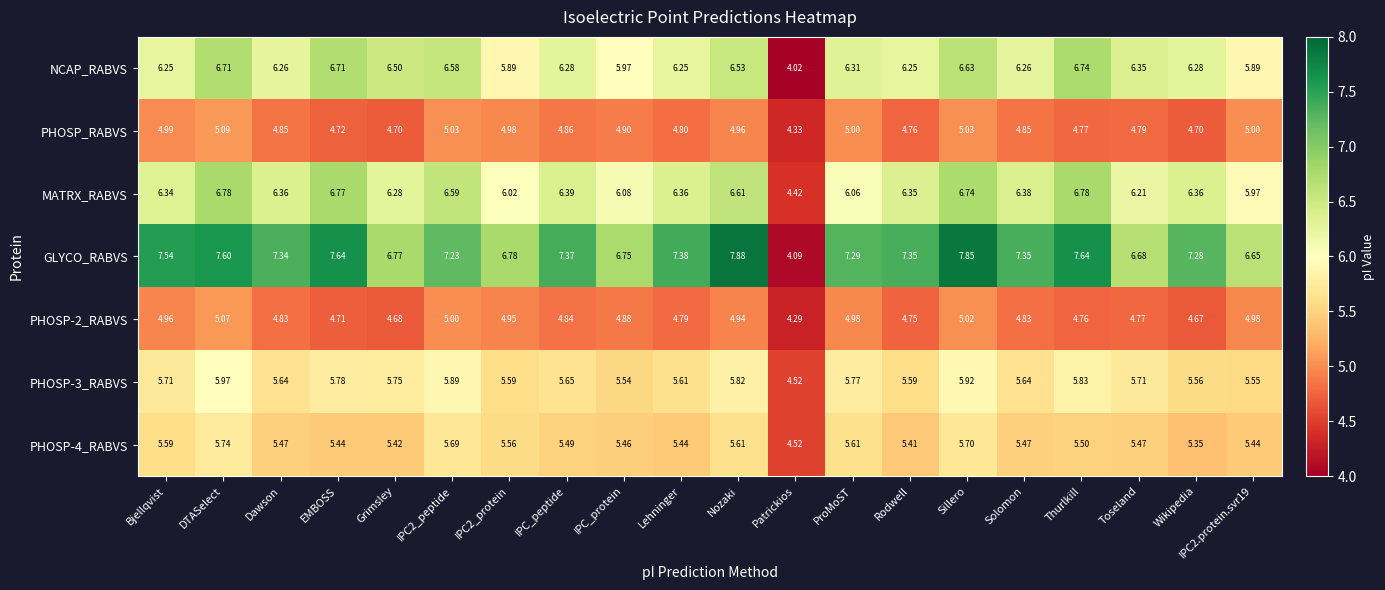

At how many categories does at least one series exceed 4?

20